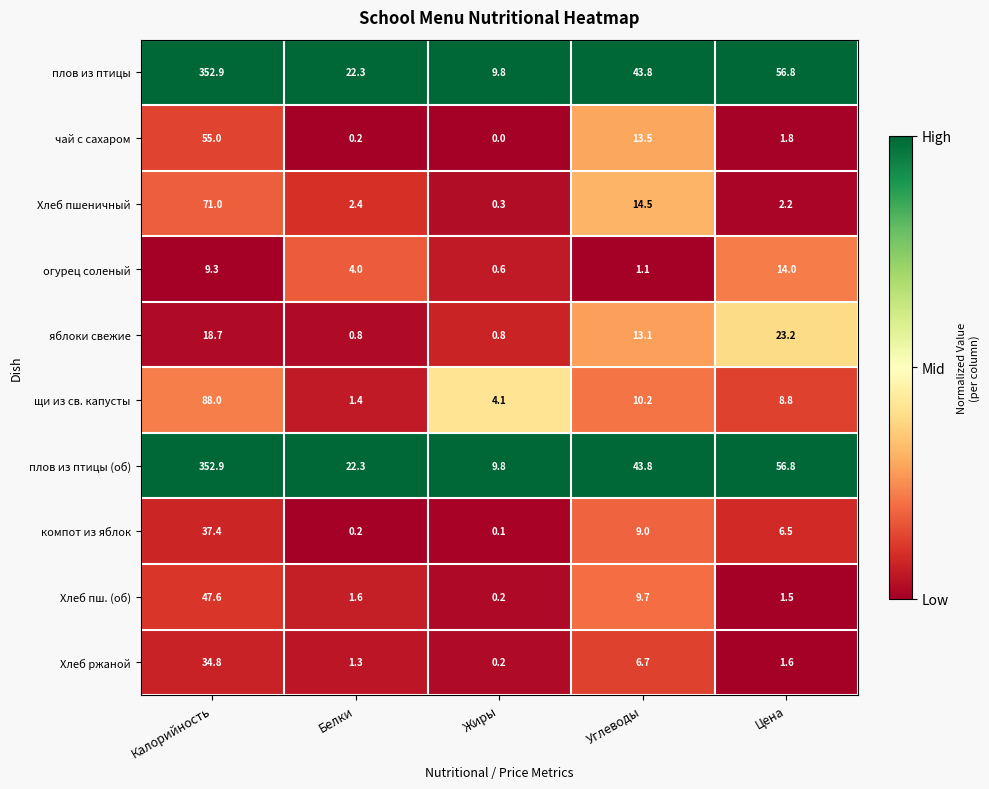

What is the greatest value displayed?

352.9